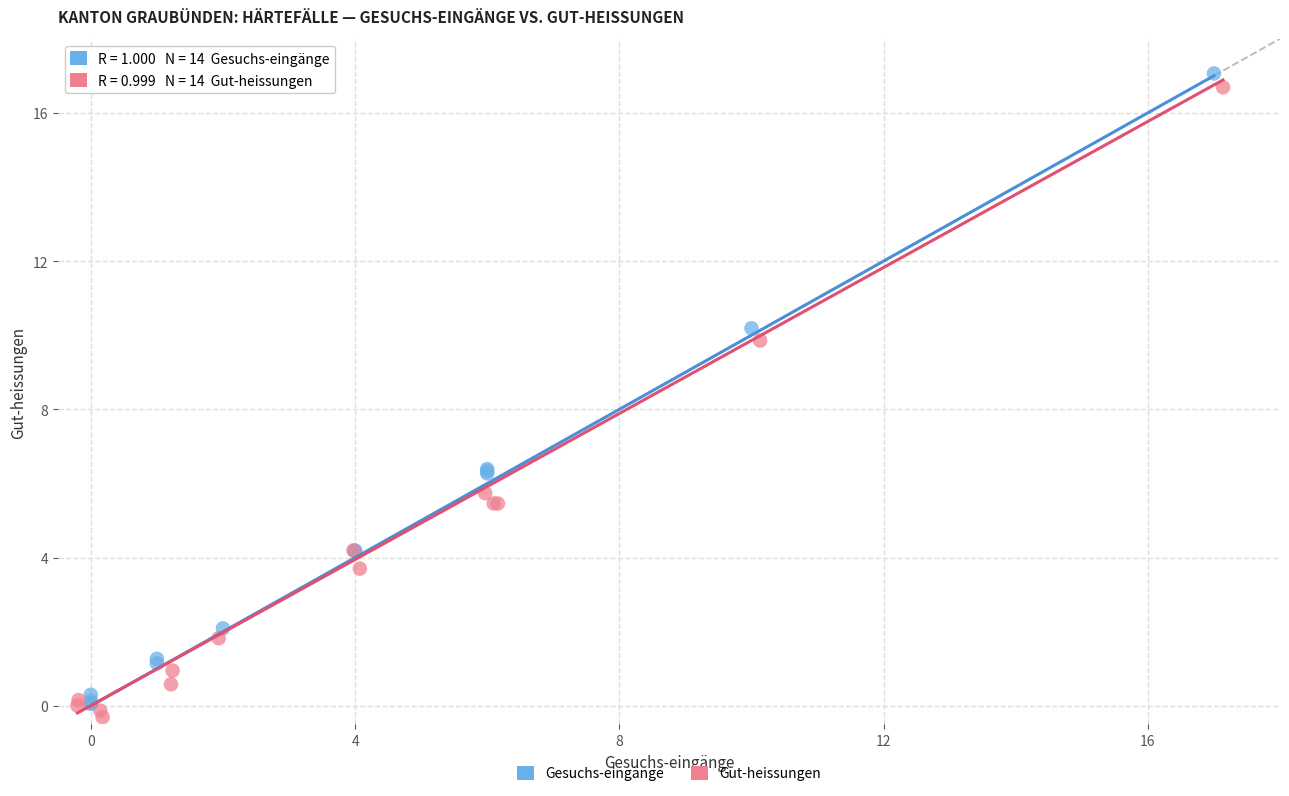

What are all the series names shown in the legend?

Gesuchs-eingänge, Gut-heissungen